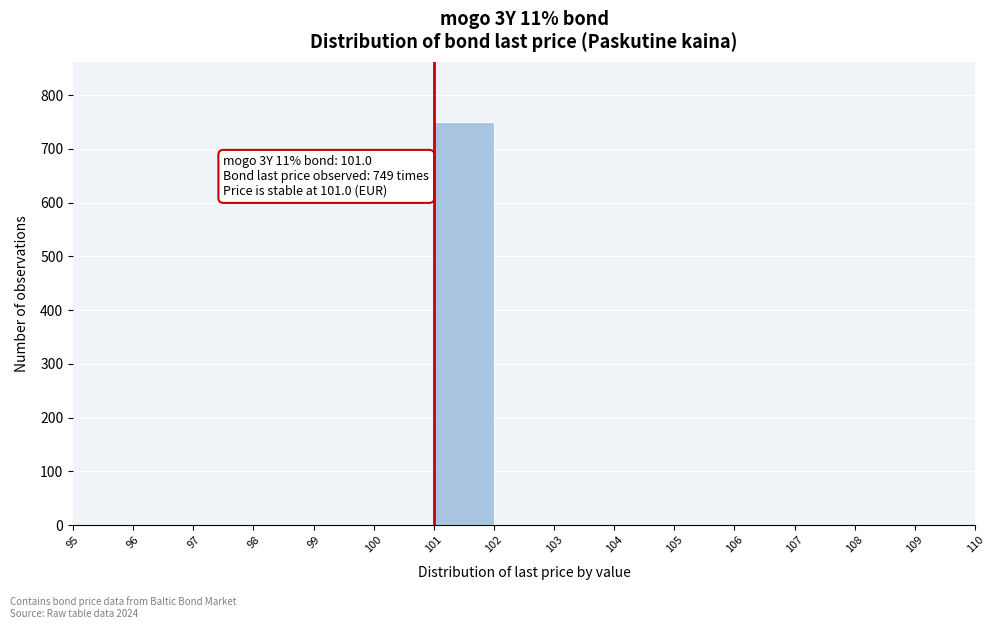

Which range on the x-axis has the tallest bar?

101 to 102